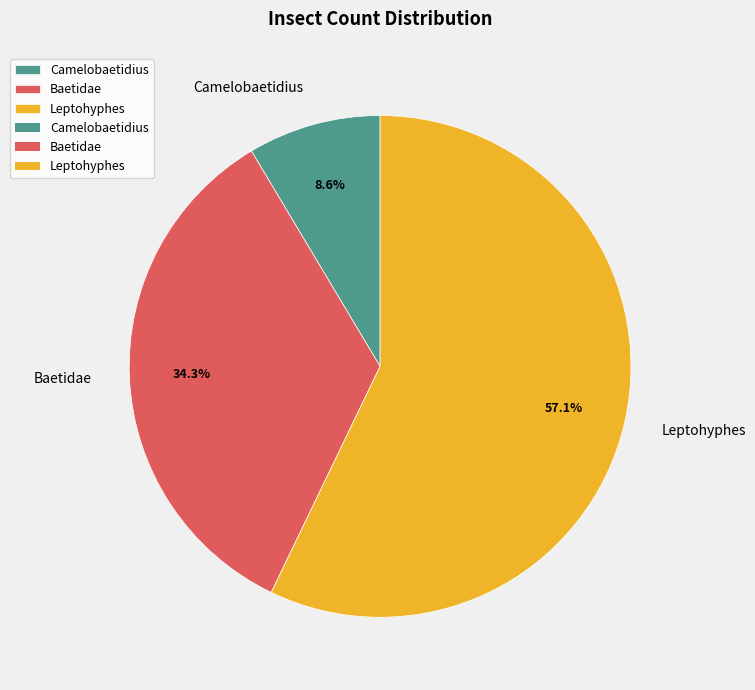

What is the majority slice?

Leptohyphes